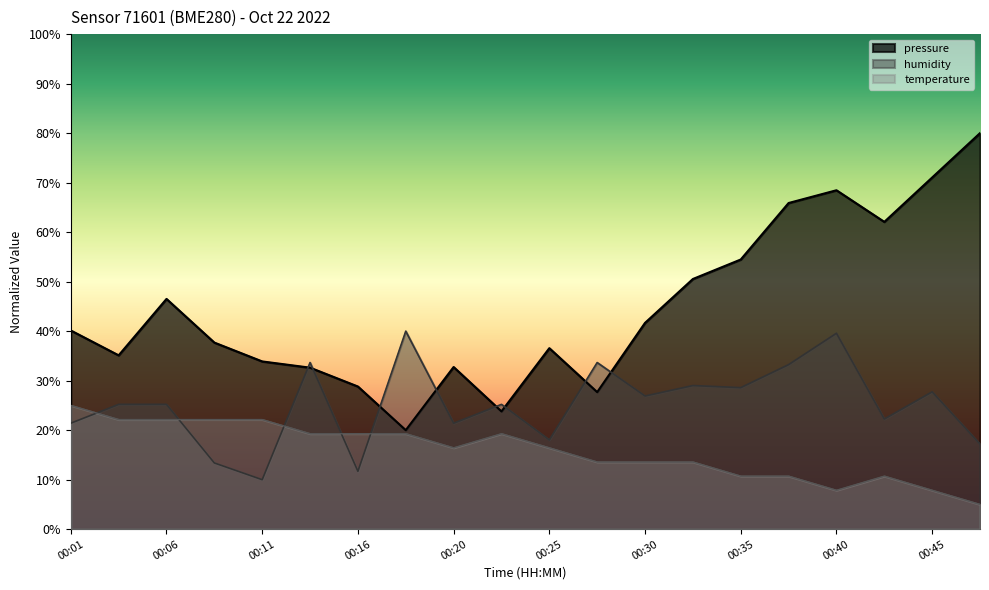

What is the minimum value for temperature?

5.0